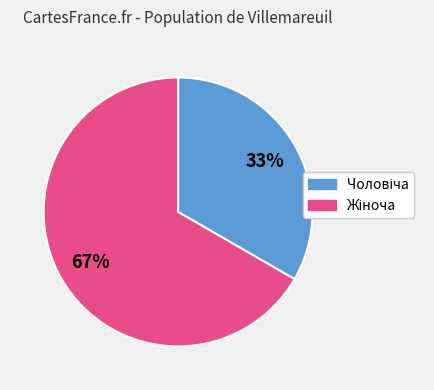

Is there a majority slice in this chart?

Yes